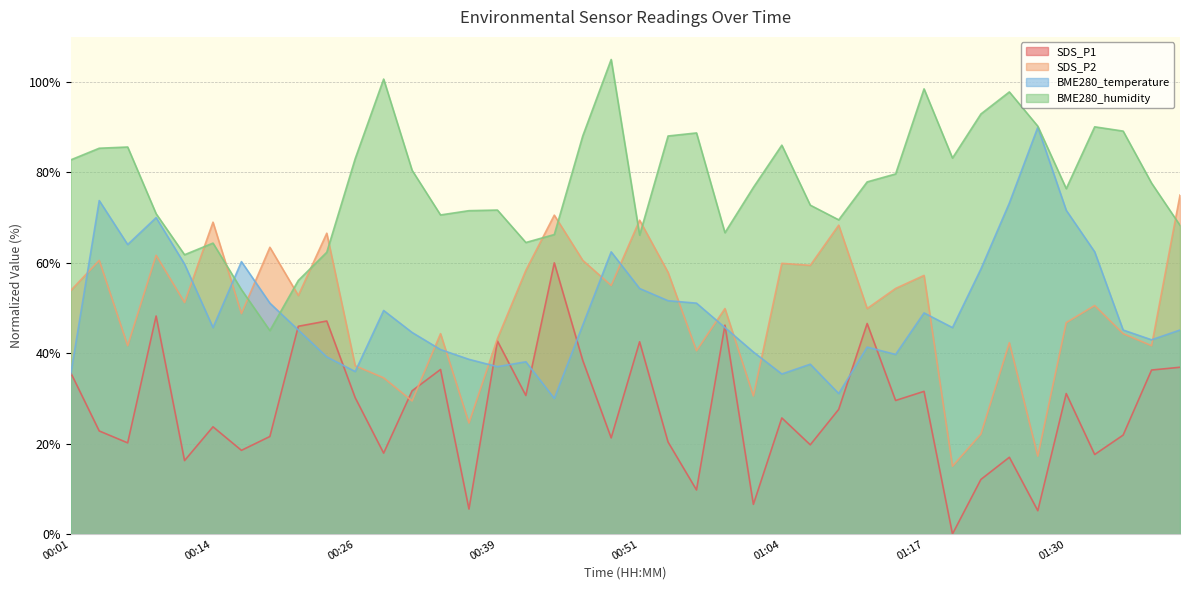

At which category does BME280_humidity reach its first local peak?

00:06